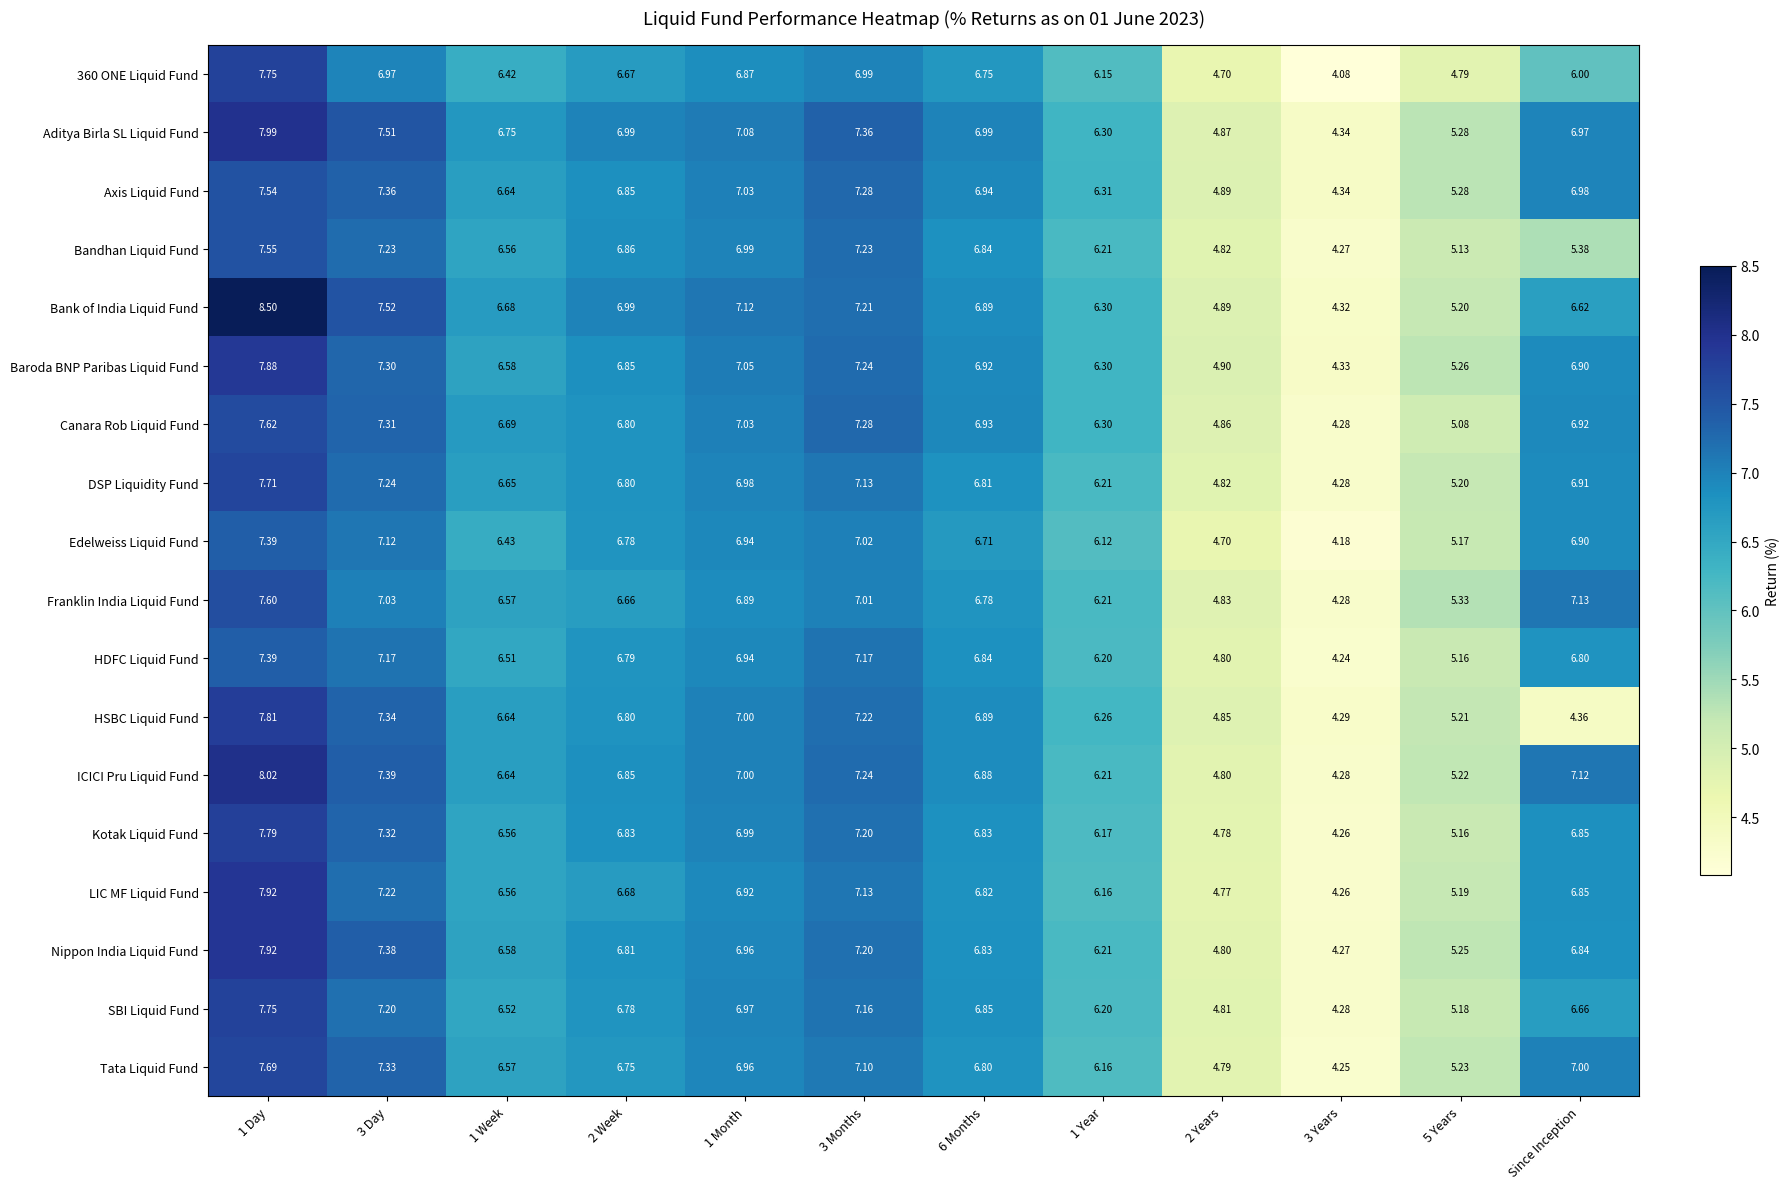

Which series has the largest total across all categories?

Aditya Birla SL Liquid Fund